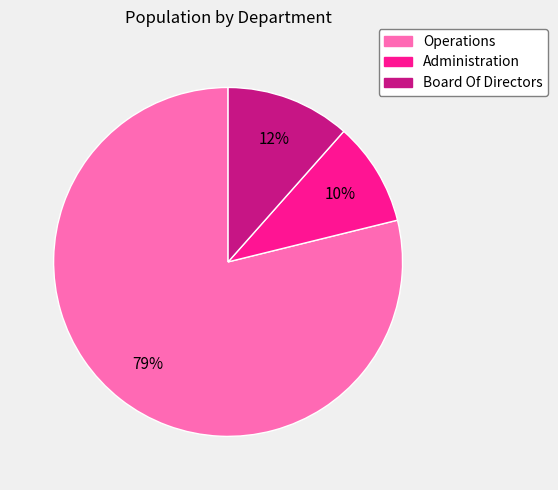

Which has a higher value, Board Of Directors or Administration?

Board Of Directors